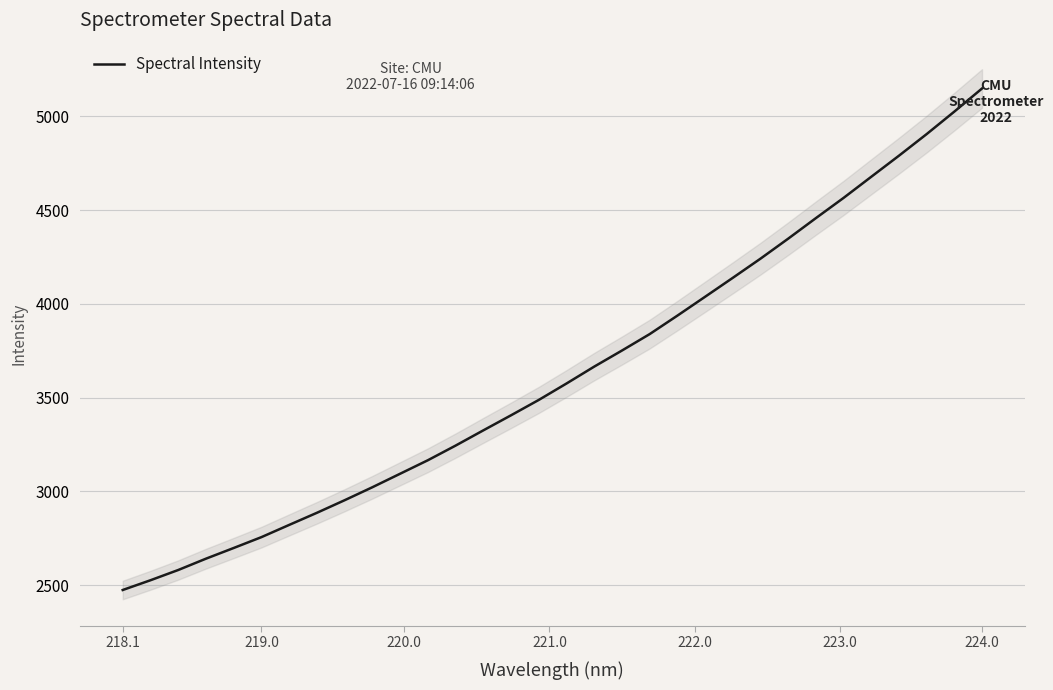

True or false: the data has more than 1 interior local peaks.

False